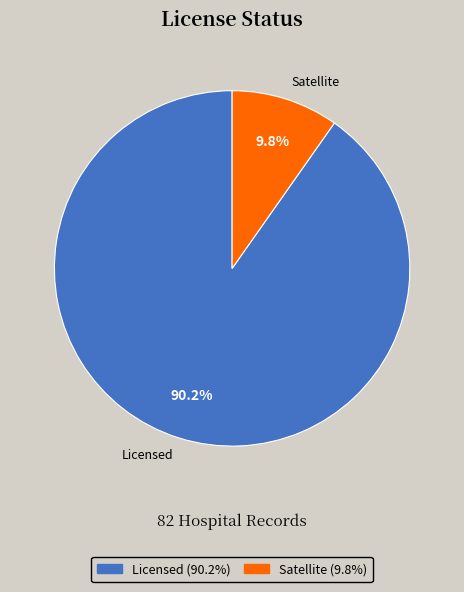

To the nearest percent, what portion does Licensed represent?

90%